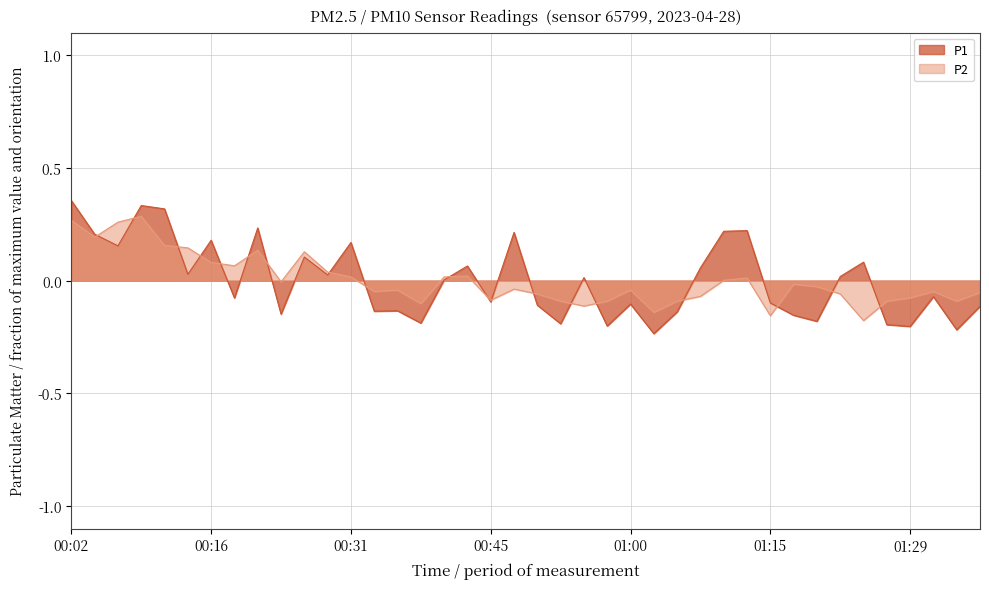

Where do P2 and P1 first cross each other?

00:04 and 00:07